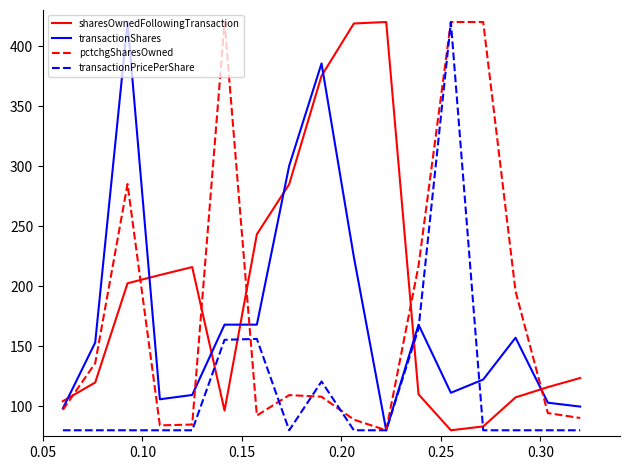

Which series has the largest total across all categories?

sharesOwnedFollowingTransaction